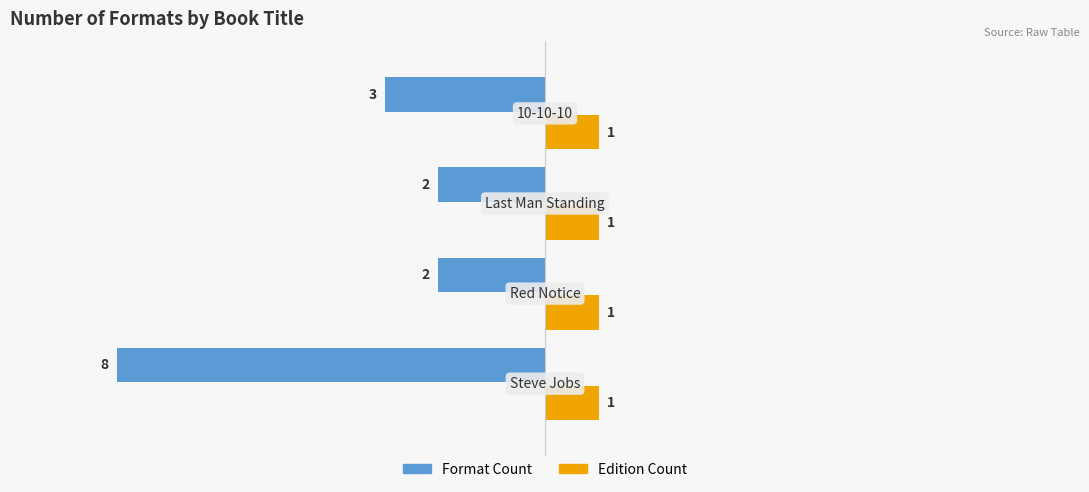

The Edition Count series shows 0.2 at 2. True or false?

False